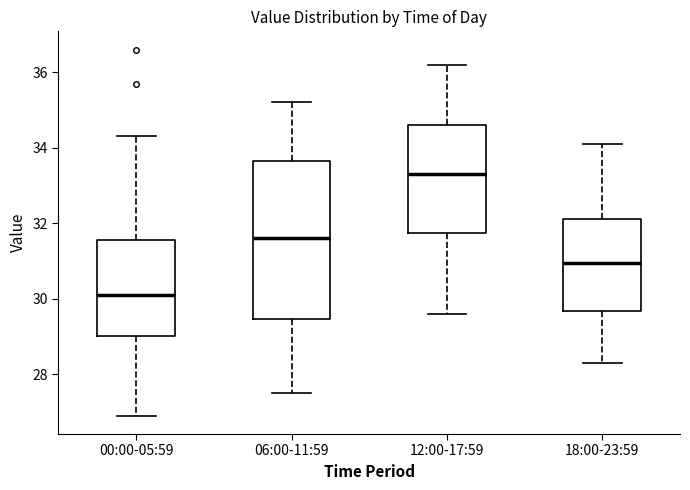

Reading left to right, transcribe this box plot: for each box, give where its median line is, the range the box spans, and where its two whiskers end, as read against the y-axis. The values are not printed on the chart, so give them approximately, as read against the axis.

00:00-05:59: median 30.2, box 29.0 to 31.6, whiskers 27.0 to 34.4
06:00-11:59: median 31.6, box 29.4 to 33.6, whiskers 27.6 to 35.2
12:00-17:59: median 33.4, box 31.8 to 34.6, whiskers 29.6 to 36.2
18:00-23:59: median 31.0, box 29.6 to 32.2, whiskers 28.4 to 34.2